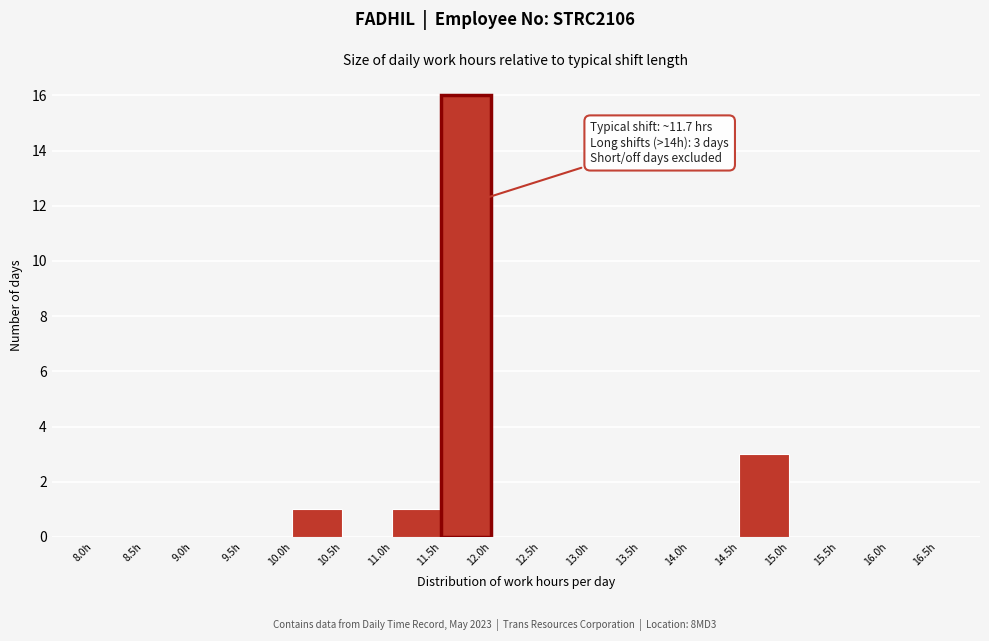

Over which range of the x-axis is the bar tallest?

11.5 to 12.0